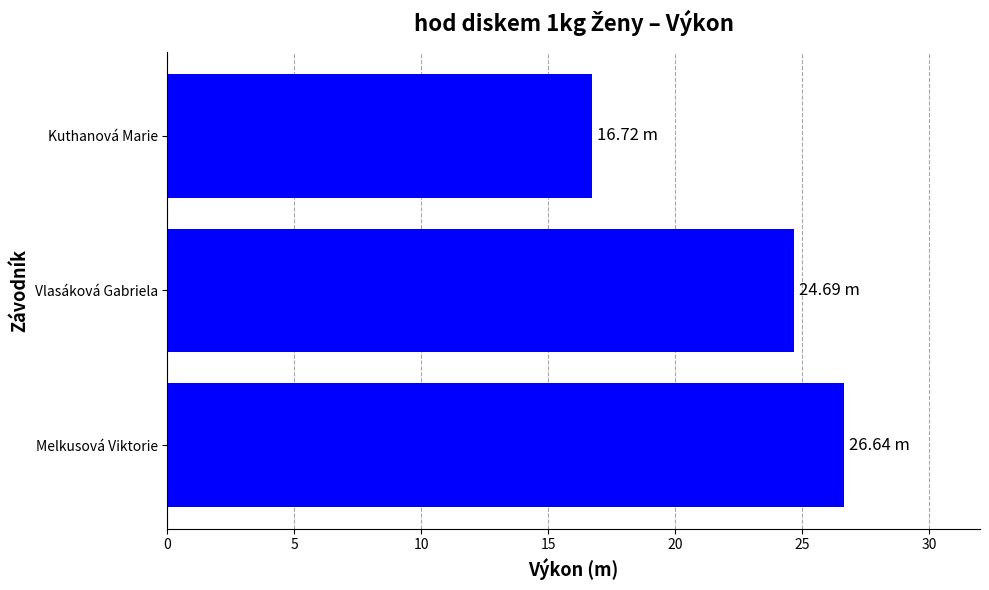

Rank the categories by value from lowest to highest.

Kuthanová Marie, Vlasáková Gabriela, Melkusová Viktorie